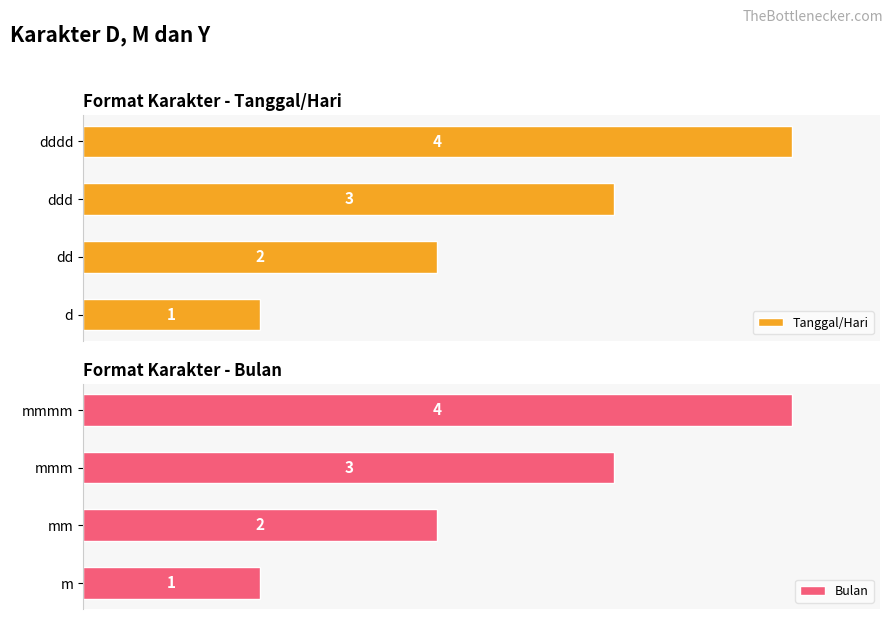

At how many categories does at least one series exceed 1?

3